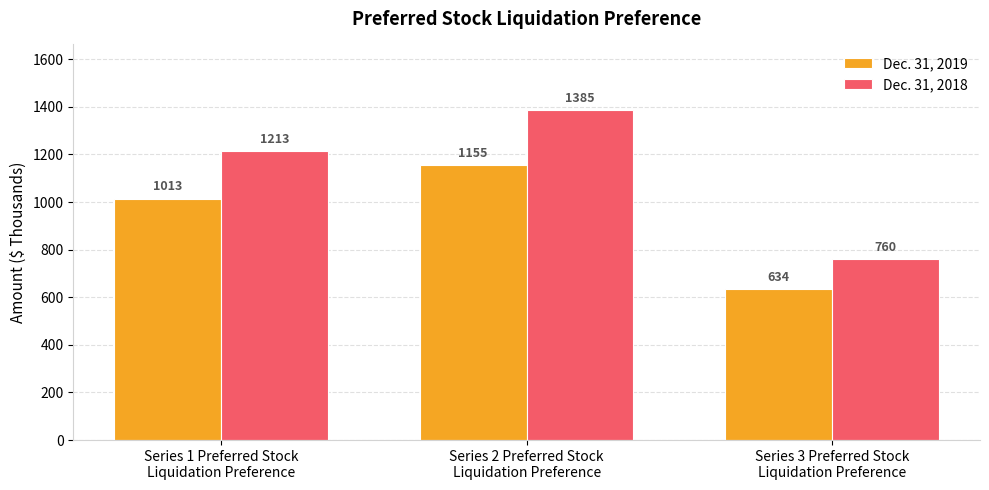

What is the difference between the second highest and minimum values in the Dec. 31, 2019 series?

379